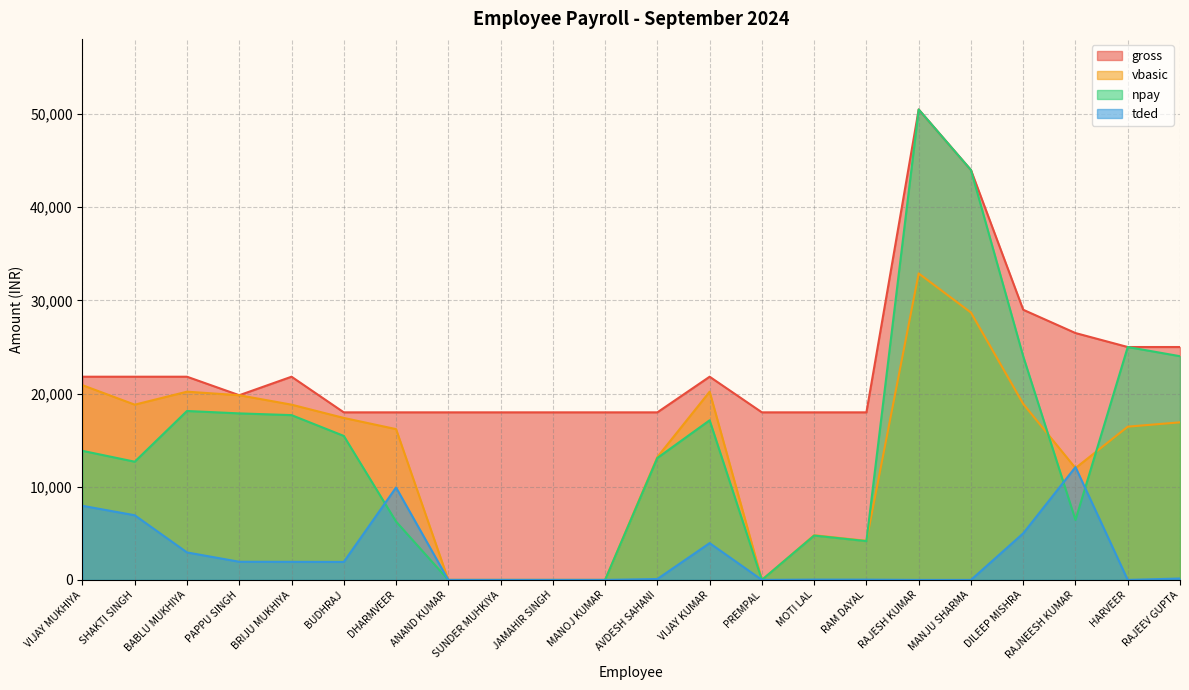

Does the chart have visible grid lines?

Yes